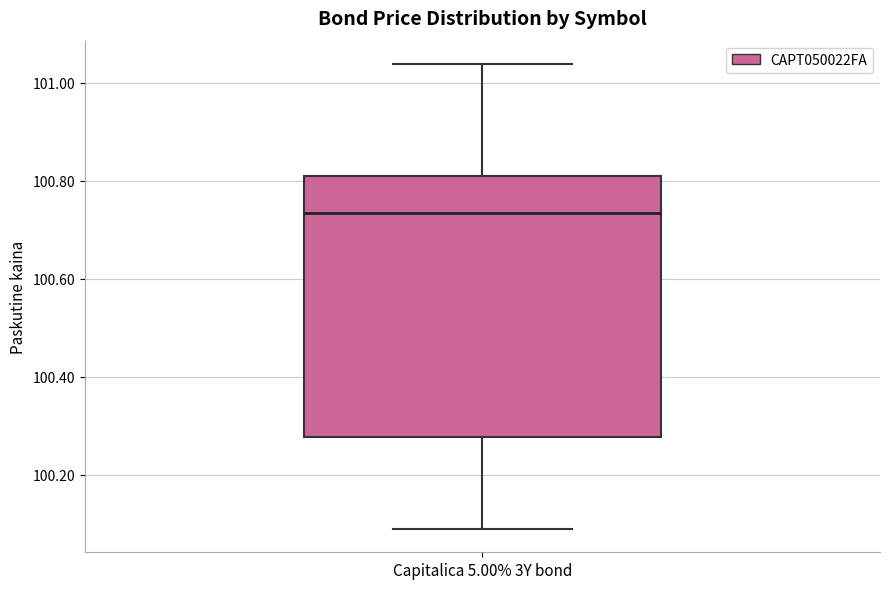

Read this box plot against the y-axis: the position of the median line, the range covered by the box, and the ends of both whiskers. The values are not printed on the chart, so give them approximately, as read against the axis.

median 100.74, box 100.28 to 100.80, whiskers 100.08 to 101.04